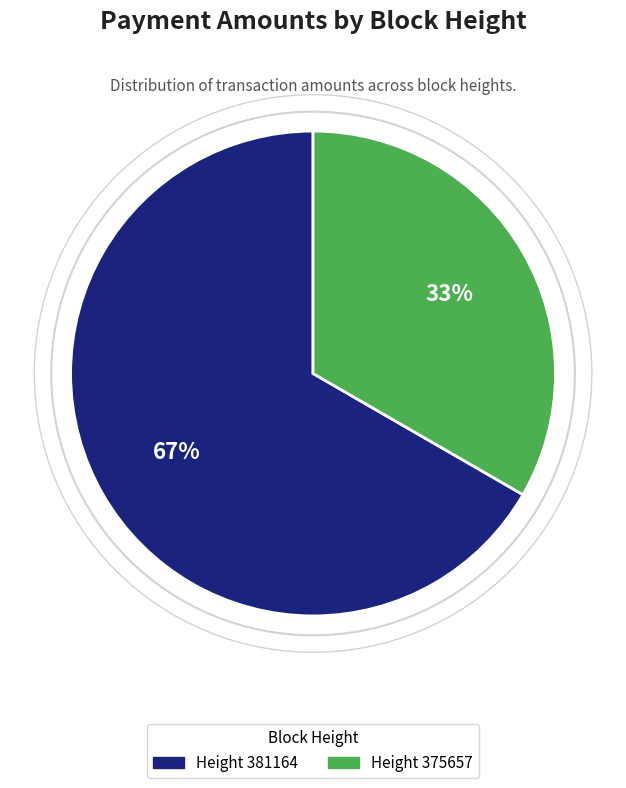

What is the majority slice?

Height 381164